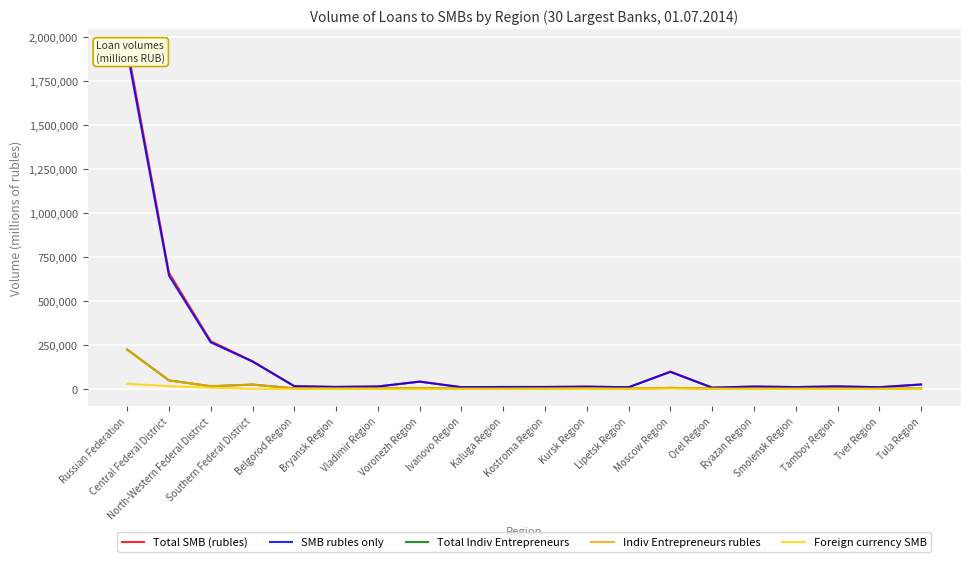

How many data points in SMB rubles only are less than 14049?

10